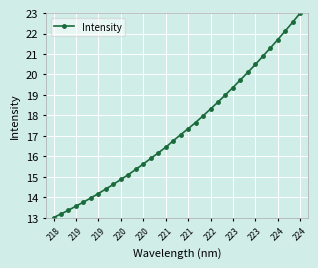

What is the smallest value displayed?

13.0